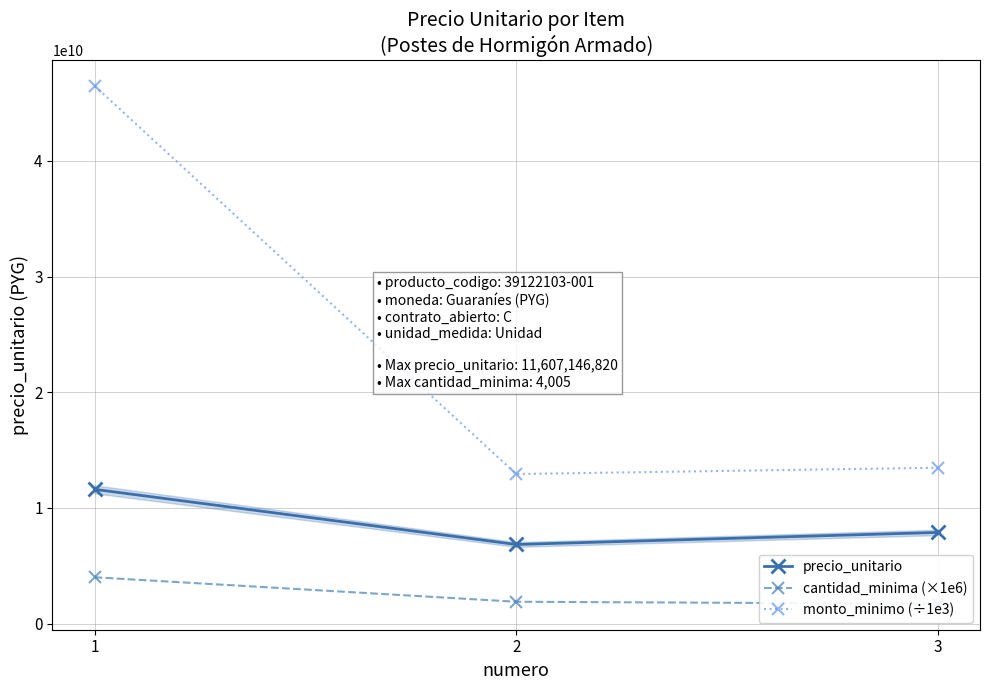

The value of cantidad_minima (×1e6) at 2 is 3296606907.6. True or false?

False